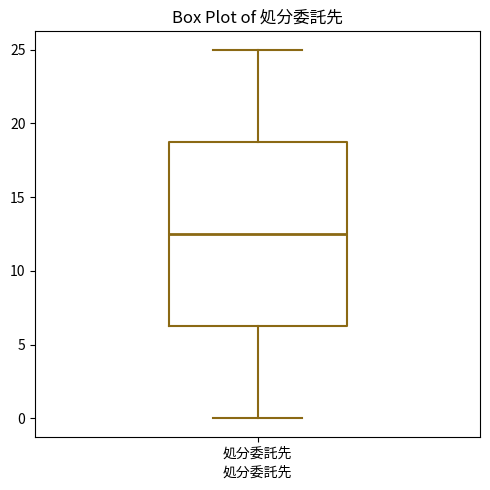

Transcribe this box plot: give where the median line is, the range the box spans, and where the two whiskers end, as read against the y-axis. The values are not printed on the chart, so give them approximately, as read against the axis.

median 12.5, box 6.5 to 19.0, whiskers 0.0 to 25.0